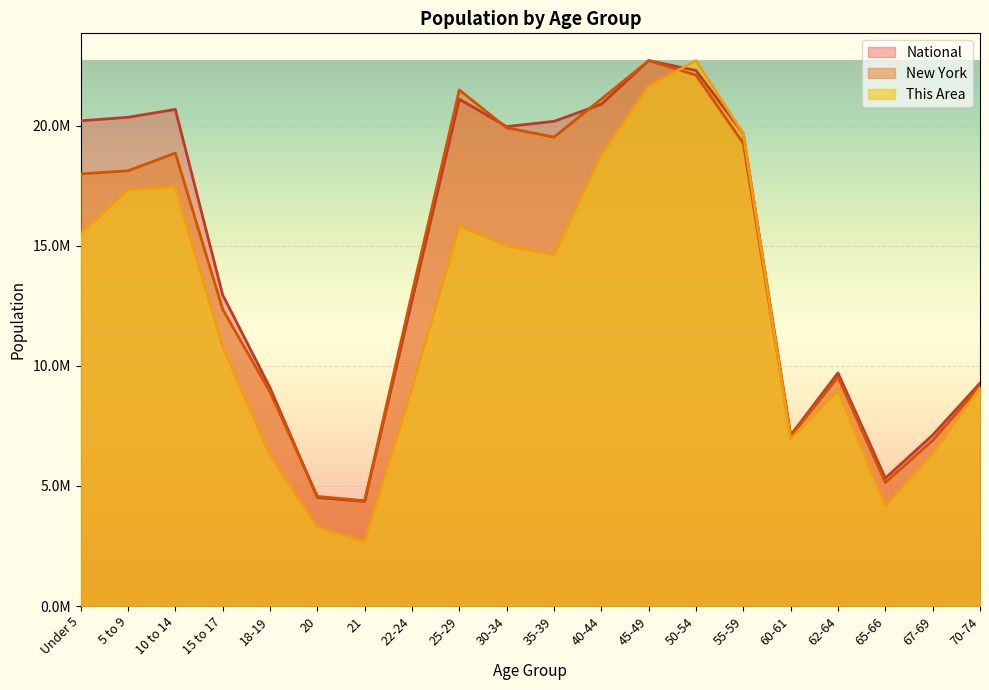

In This Area, how many points are higher than both neighbors (excluding endpoints)?

4